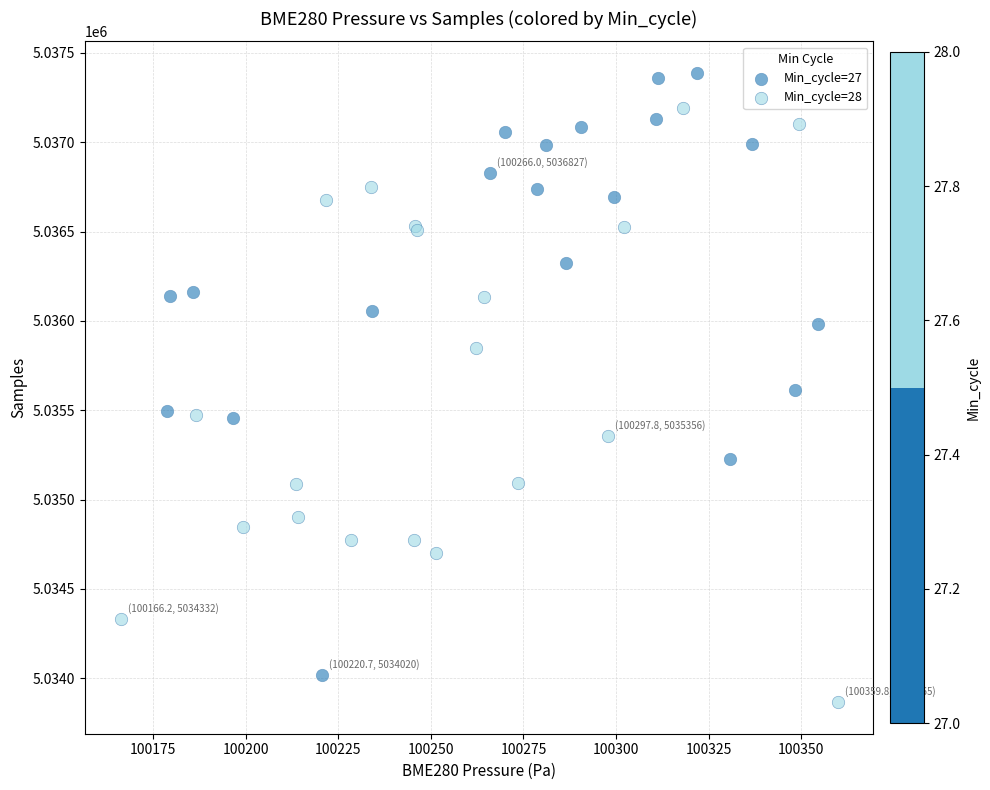

What are all the series names shown in the legend?

Min_cycle=27, Min_cycle=28